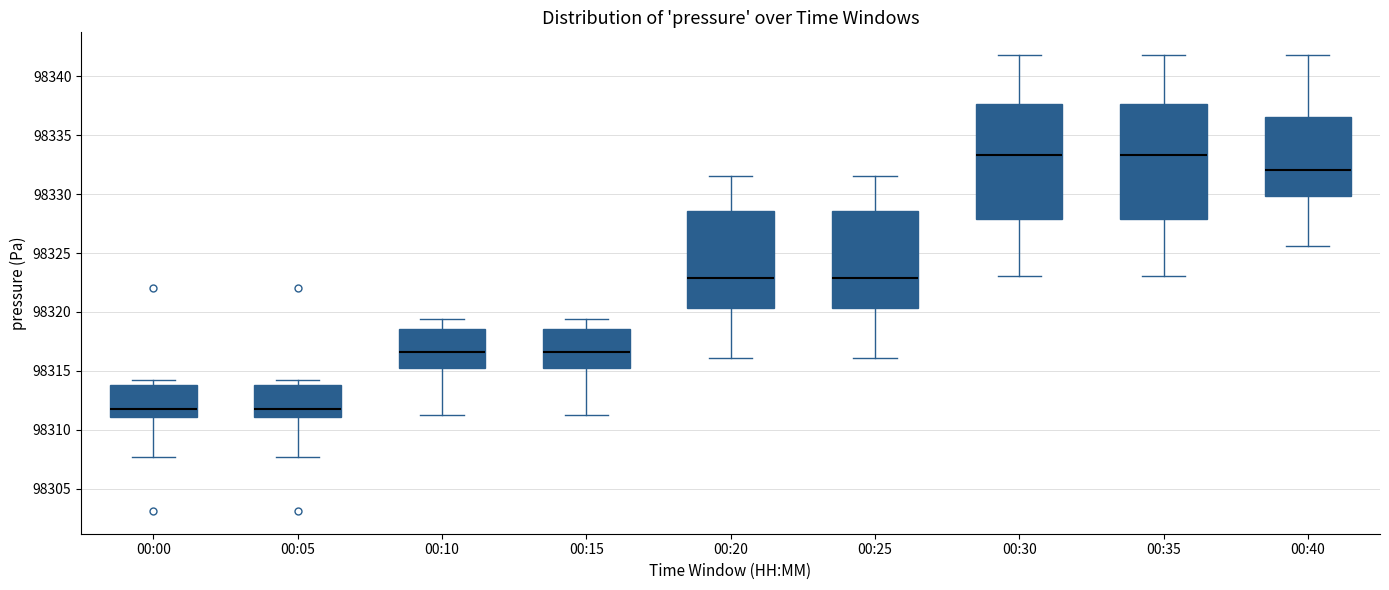

Where does the lower whisker of the box for 00:15 end on the y-axis? The values are not printed on the chart, so give them approximately, as read against the axis.

98311.5